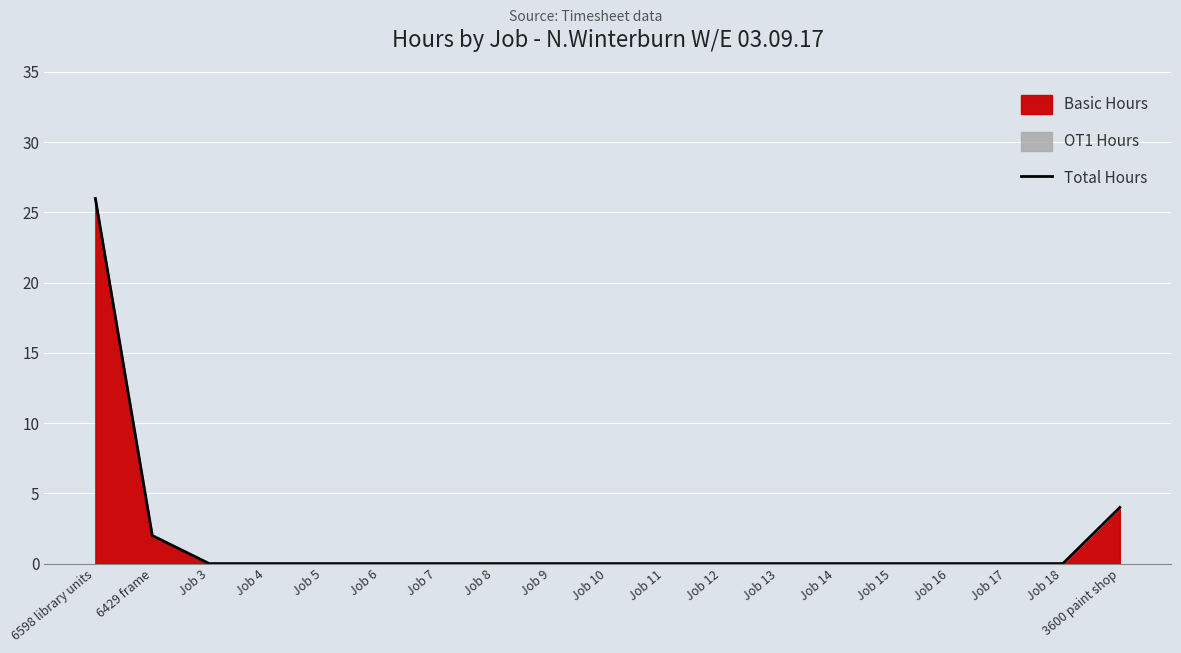

How many lines are shown in the chart?

1